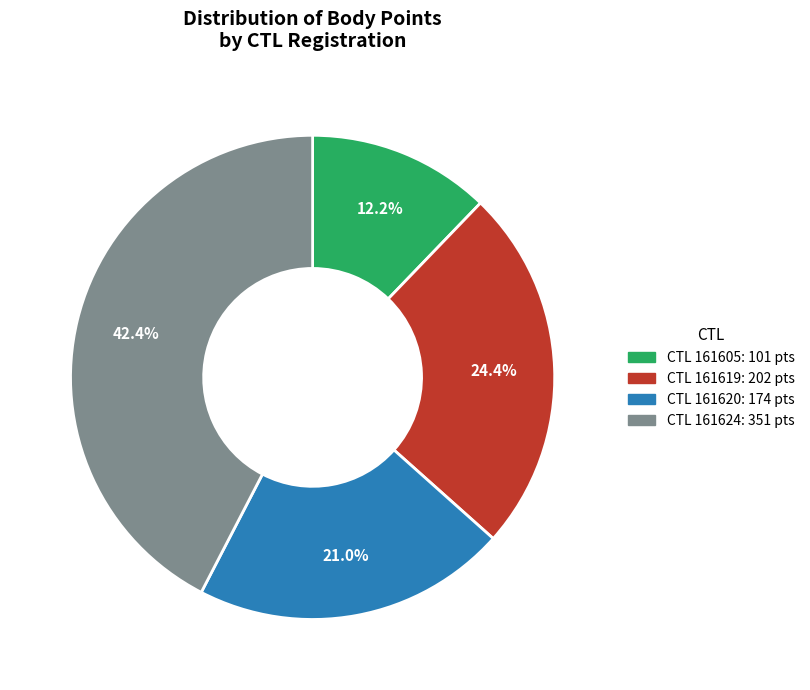

Is there any slice that represents more than half of the pie?

No